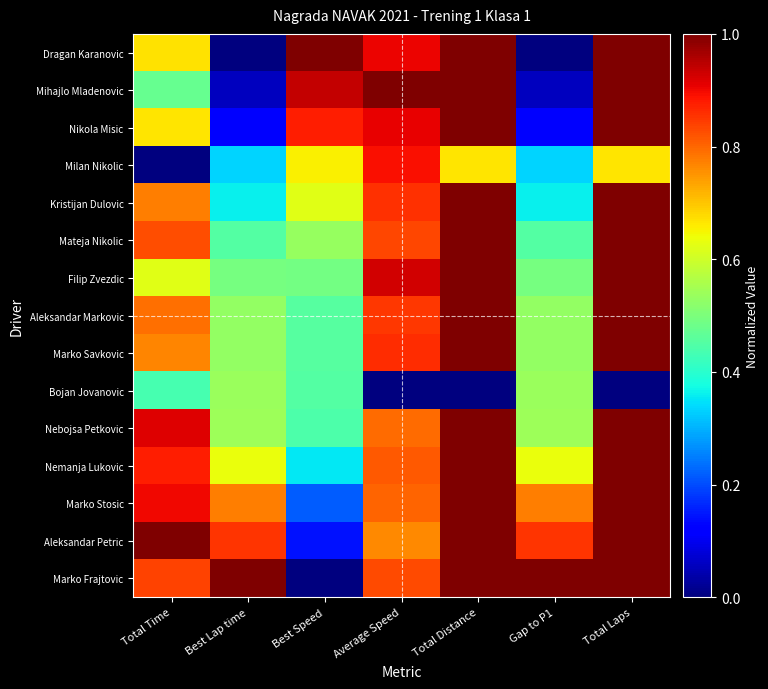

Between Total Time and Average Speed, which is larger?

Average Speed